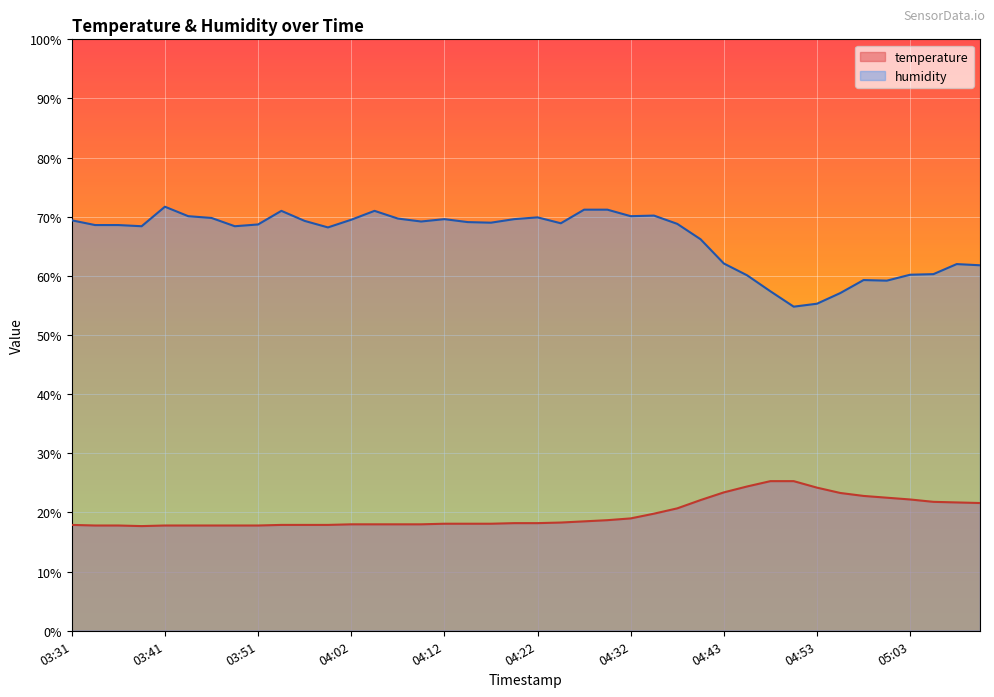

What are all the series names shown in the legend?

temperature, humidity